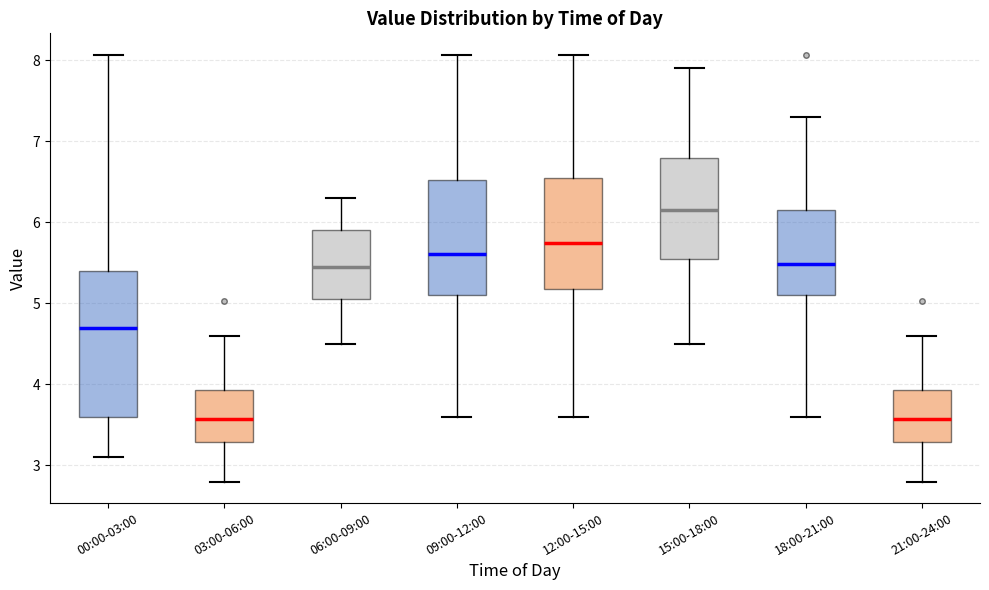

Reading left to right, read every box against the y-axis: the position of its median line, the range the box covers, and the ends of its whiskers. The values are not printed on the chart, so give them approximately, as read against the axis.

00:00-03:00: median 4.7, box 3.6 to 5.4, whiskers 3.1 to 8.1
03:00-06:00: median 3.6, box 3.3 to 3.9, whiskers 2.8 to 4.6
06:00-09:00: median 5.5, box 5.1 to 5.9, whiskers 4.5 to 6.3
09:00-12:00: median 5.6, box 5.1 to 6.5, whiskers 3.6 to 8.1
12:00-15:00: median 5.8, box 5.2 to 6.6, whiskers 3.6 to 8.1
15:00-18:00: median 6.2, box 5.6 to 6.8, whiskers 4.5 to 7.9
18:00-21:00: median 5.5, box 5.1 to 6.1, whiskers 3.6 to 7.3
21:00-24:00: median 3.6, box 3.3 to 3.9, whiskers 2.8 to 4.6